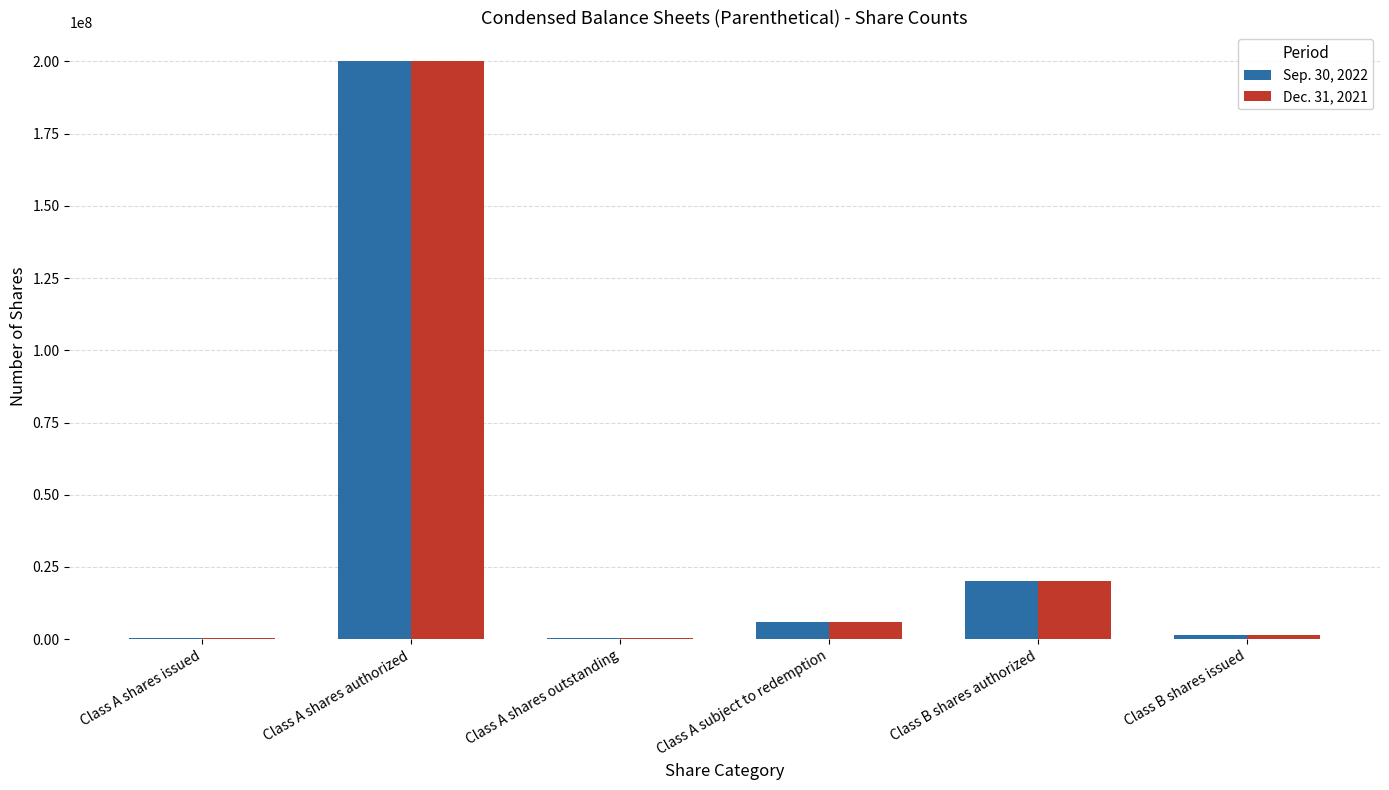

Is the value of Dec. 31, 2021 at Class B shares issued greater than the value of Sep. 30, 2022 at Class B shares authorized?

No